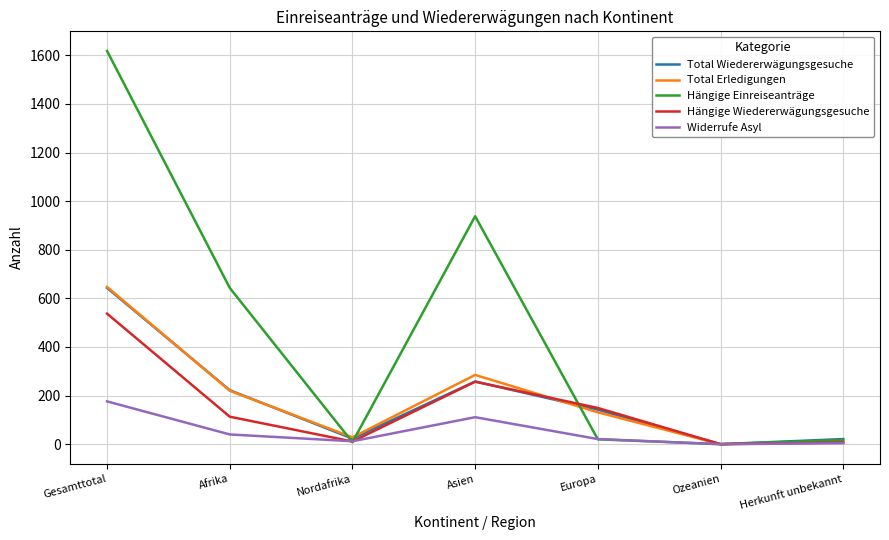

Where is the first local minimum for Total Wiedererwägungsgesuche?

Nordafrika